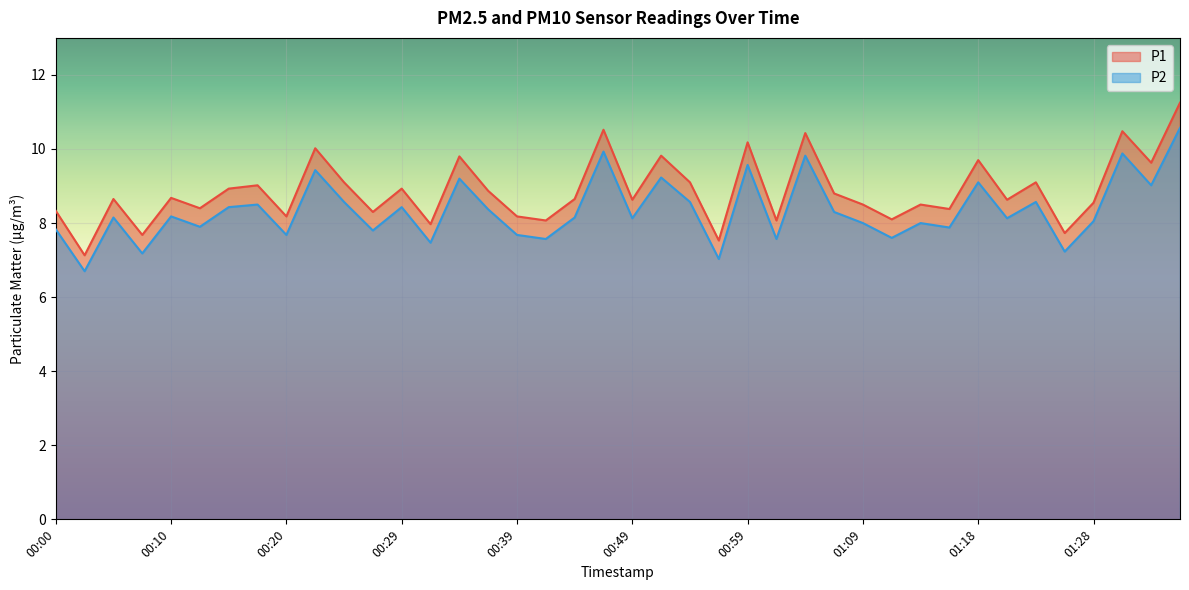

What is the difference between the P1 values at 01:09 and 00:20?

0.3